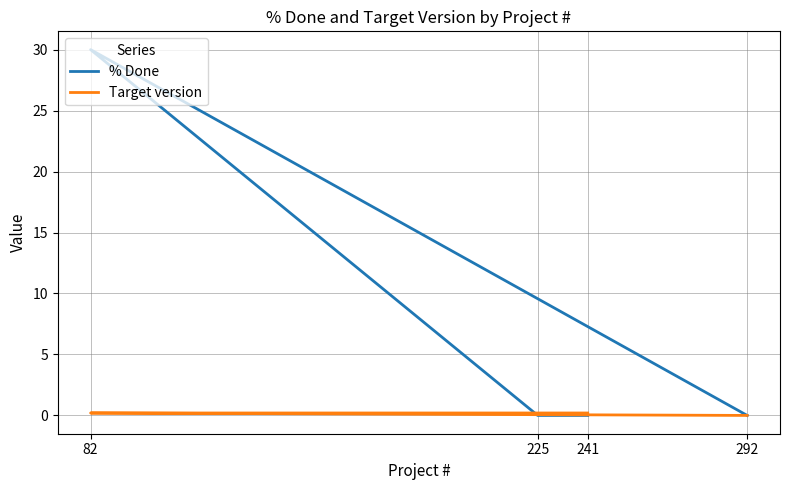

What is the total value across all series at 241?

0.2